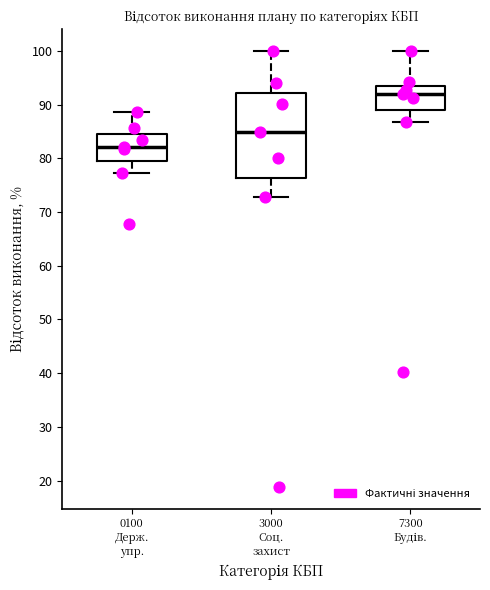

Where does the lower whisker of the box for 7300 Будів. end on the y-axis? The values are not printed on the chart, so give them approximately, as read against the axis.

87